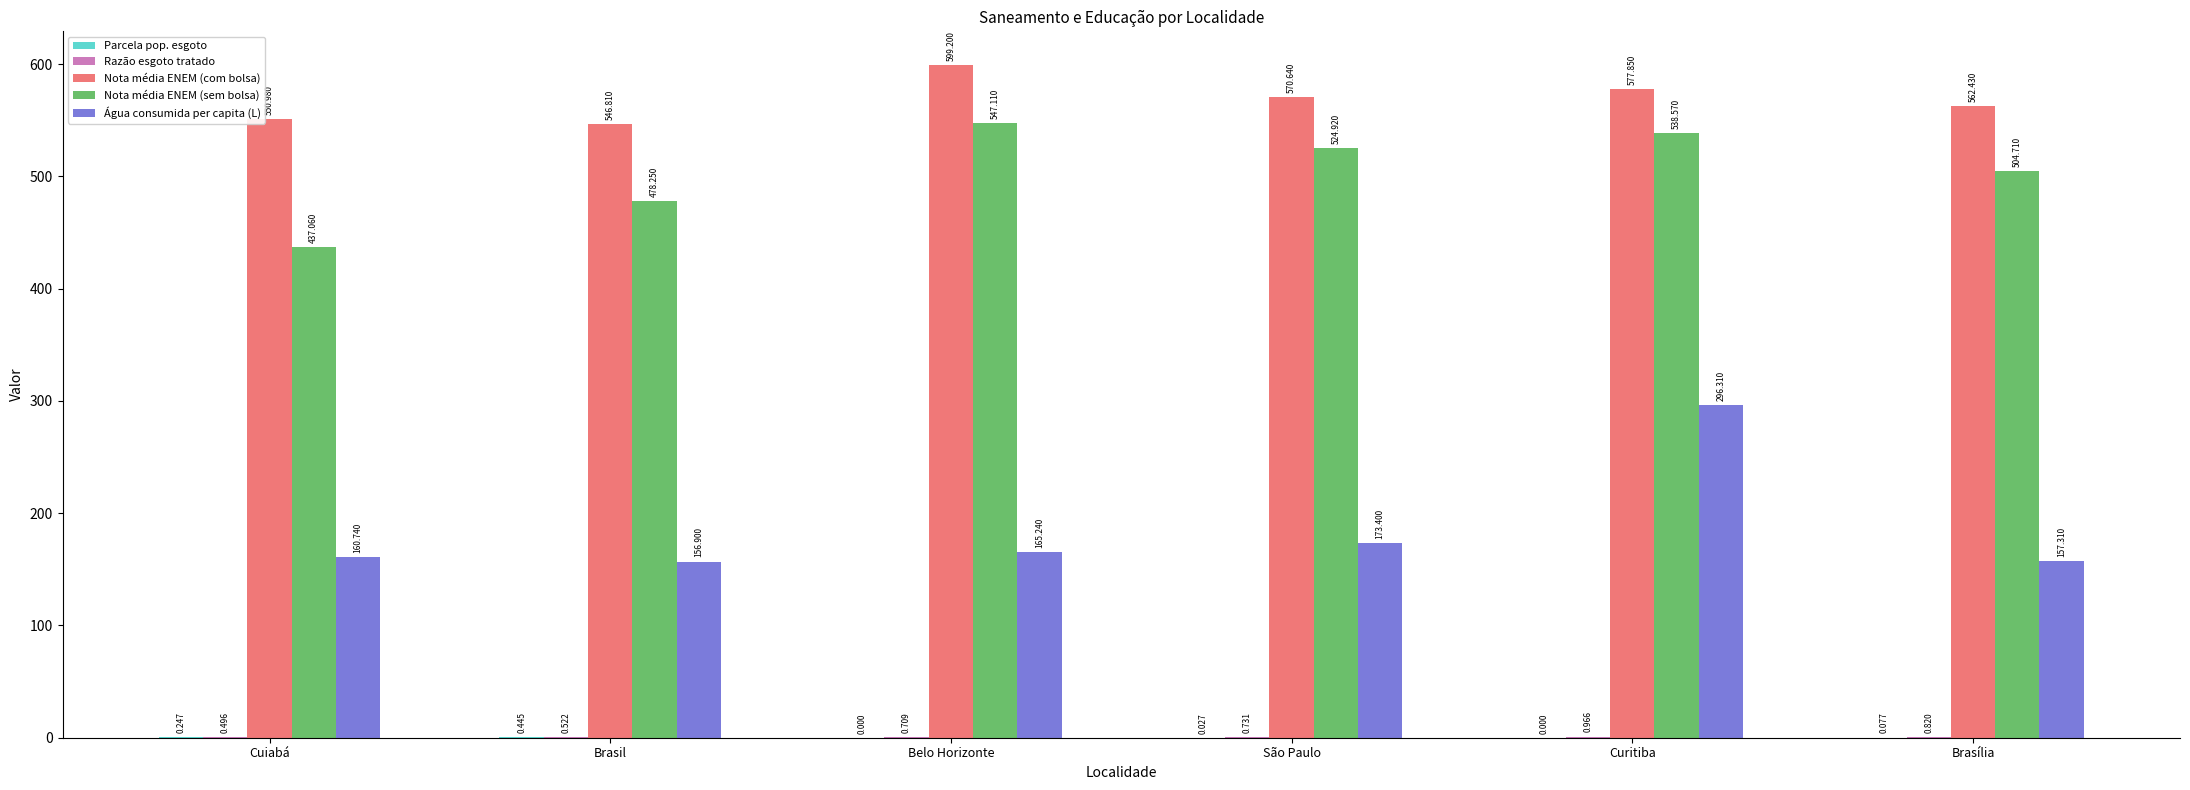

At which label does Água consumida per capita (L) reach its peak?

Curitiba